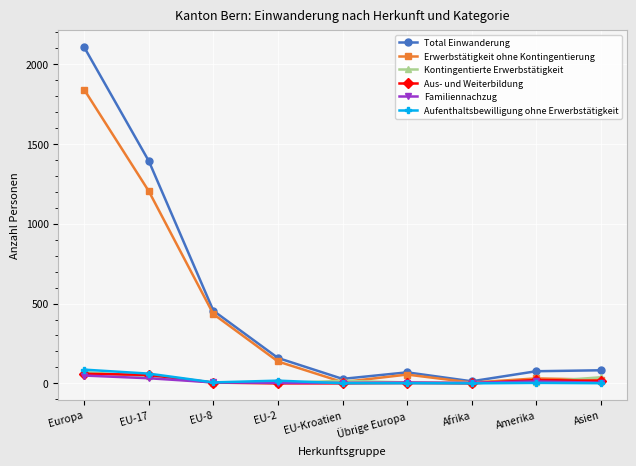

Which series has the largest total across all categories?

Total Einwanderung